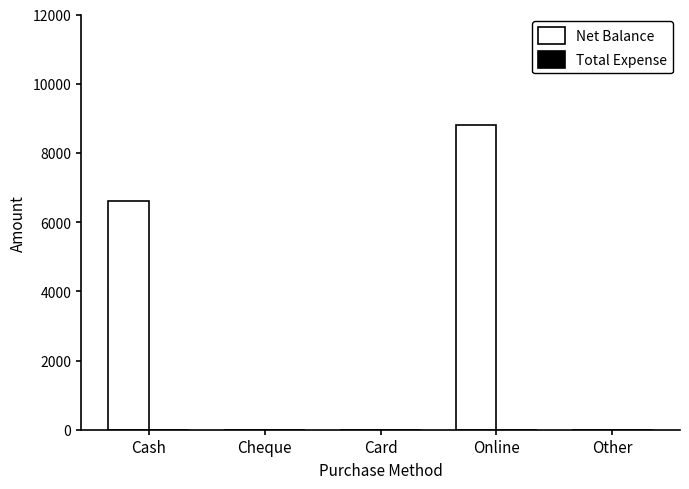

How many categories are shown in the chart?

5